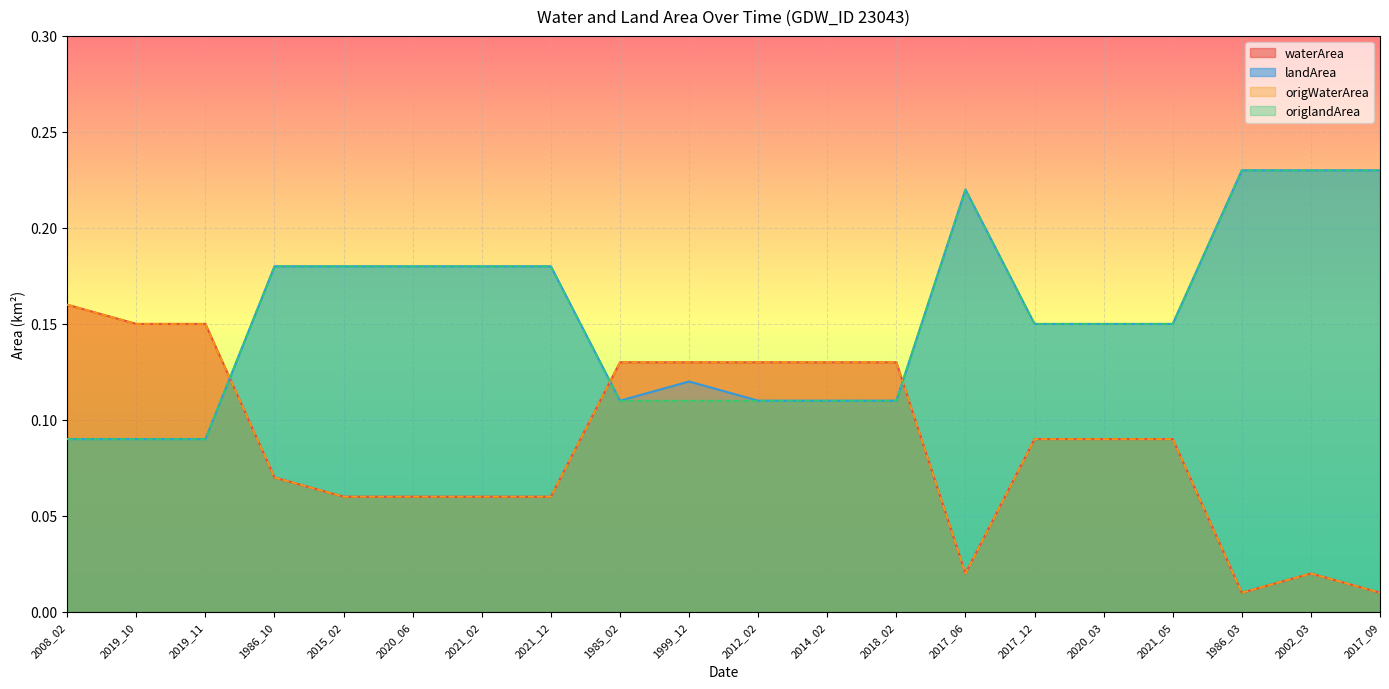

Which series changed the most between 2014_02 and 2018_02?

waterArea